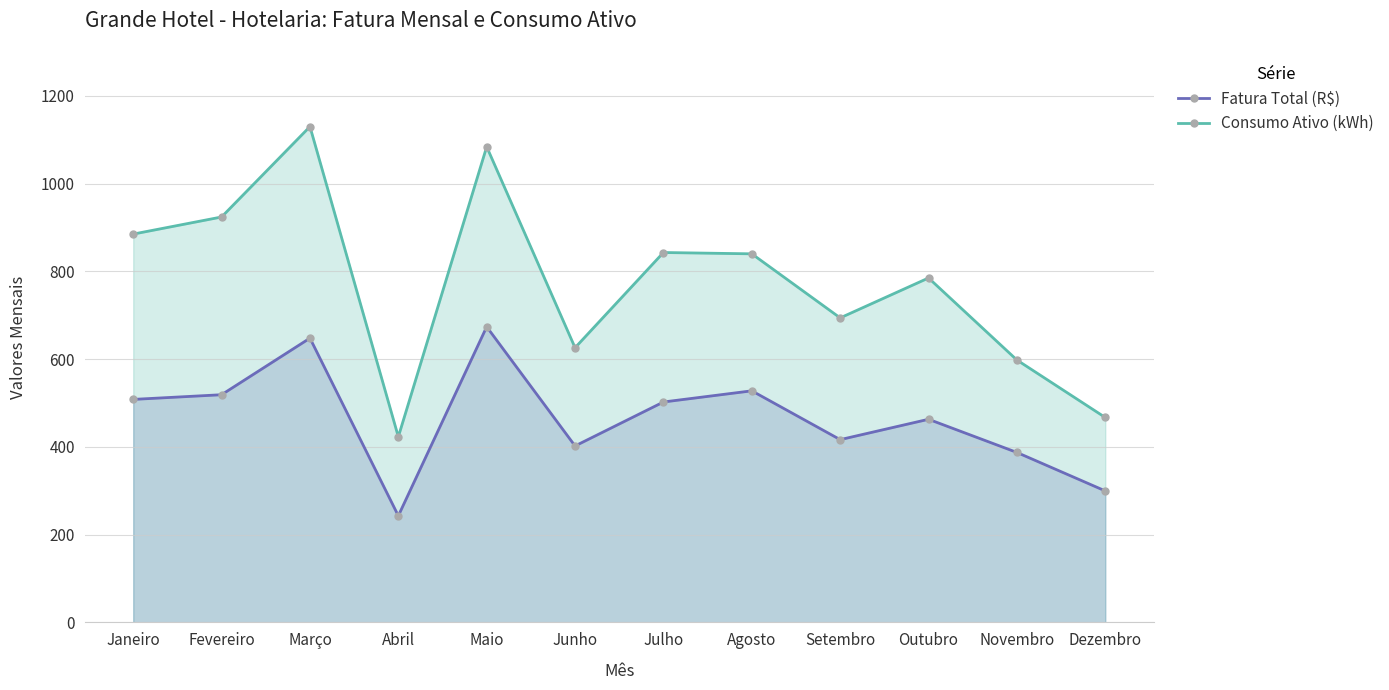

Rank the series by their maximum value, from highest to lowest.

Consumo Ativo (kWh), Fatura Total (R$)